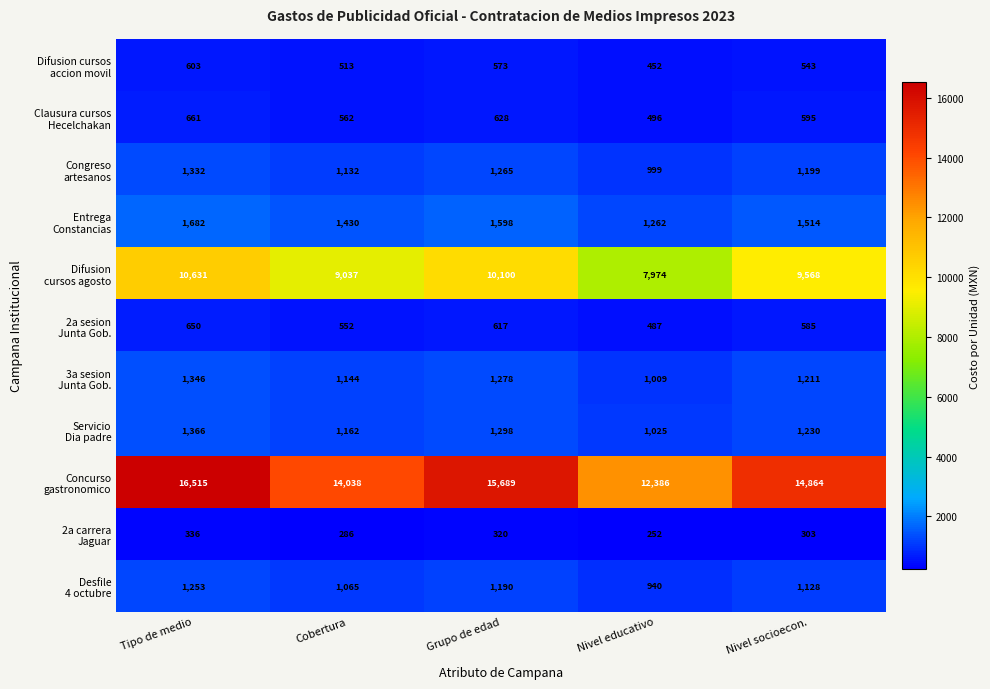

What is the smallest value displayed?

252